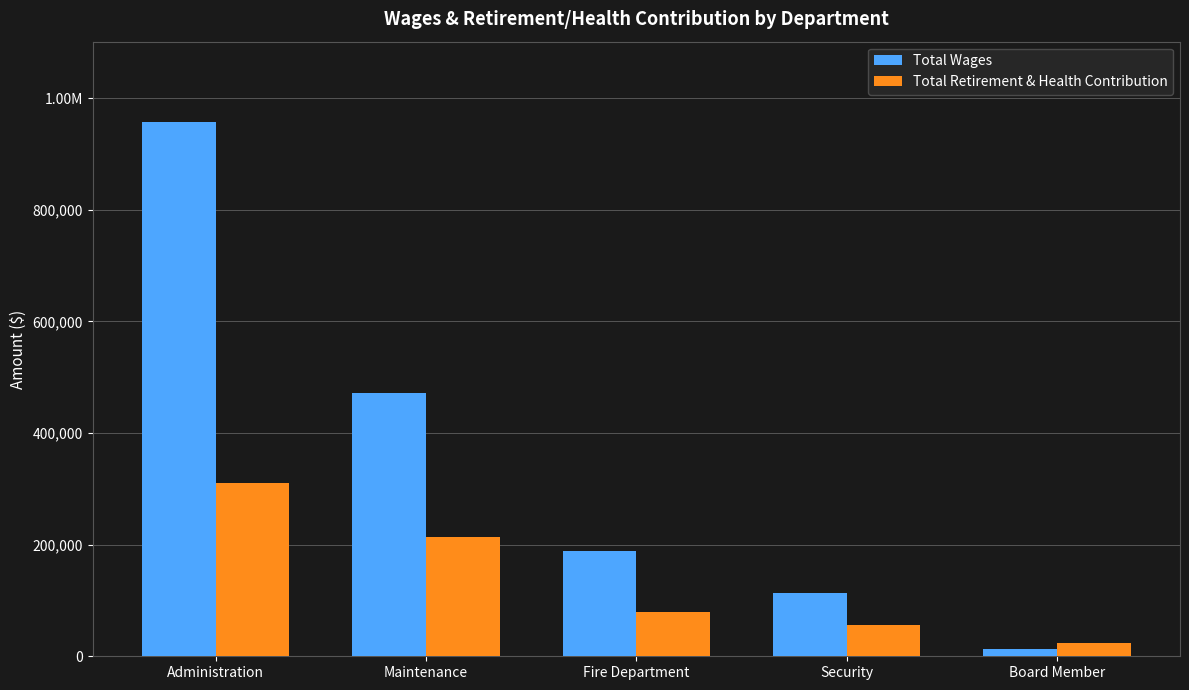

Is it true that Total Retirement & Health Contribution equals 311681 at Maintenance?

False